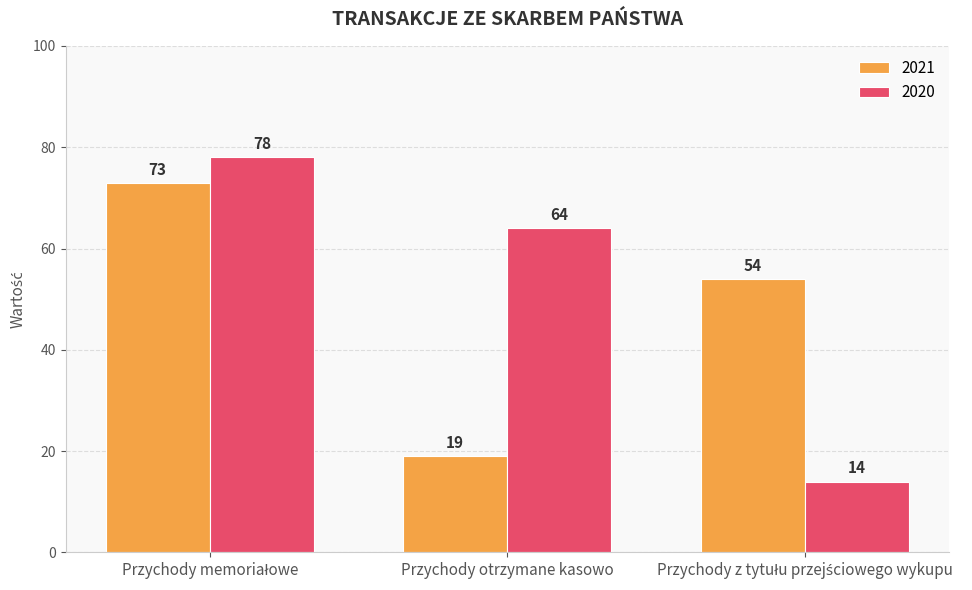

How many 2021 values are between 19 and 73?

3